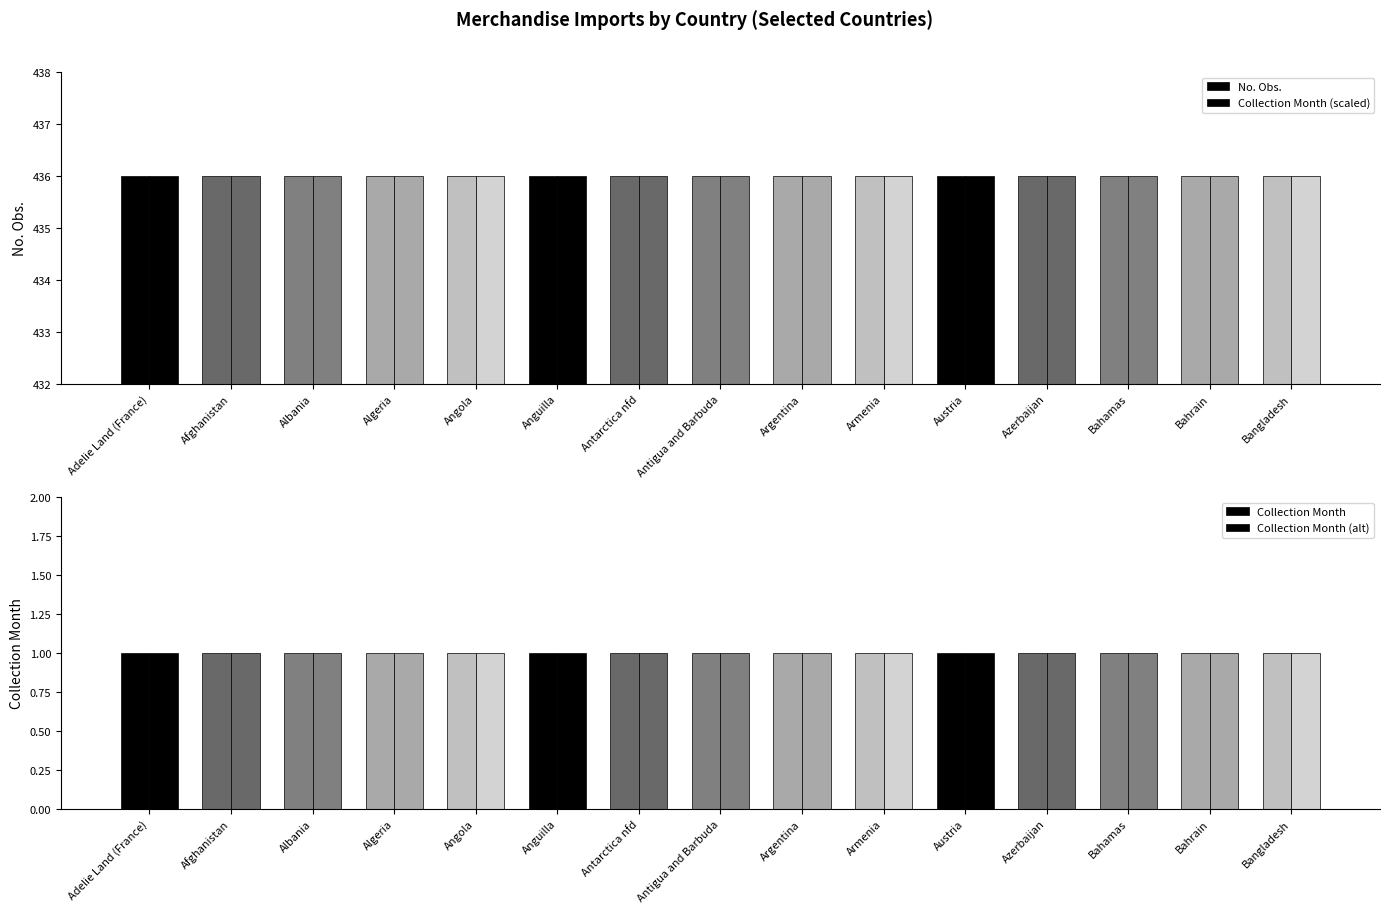

Reading left to right, transcribe all the data shown in this chart.

No. Obs.: Adelie Land (France)=436	Afghanistan=436	Albania=436	Algeria=436	Angola=436	Anguilla=436	Antarctica nfd=436	Antigua and Barbuda=436	Argentina=436	Armenia=436	Austria=436	Azerbaijan=436	Bahamas=436	Bahrain=436	Bangladesh=436
Collection Month (scaled): Adelie Land (France)=436	Afghanistan=436	Albania=436	Algeria=436	Angola=436	Anguilla=436	Antarctica nfd=436	Antigua and Barbuda=436	Argentina=436	Armenia=436	Austria=436	Azerbaijan=436	Bahamas=436	Bahrain=436	Bangladesh=436
Collection Month: Adelie Land (France)=1	Afghanistan=1	Albania=1	Algeria=1	Angola=1	Anguilla=1	Antarctica nfd=1	Antigua and Barbuda=1	Argentina=1	Armenia=1	Austria=1	Azerbaijan=1	Bahamas=1	Bahrain=1	Bangladesh=1
Collection Month (alt): Adelie Land (France)=1	Afghanistan=1	Albania=1	Algeria=1	Angola=1	Anguilla=1	Antarctica nfd=1	Antigua and Barbuda=1	Argentina=1	Armenia=1	Austria=1	Azerbaijan=1	Bahamas=1	Bahrain=1	Bangladesh=1